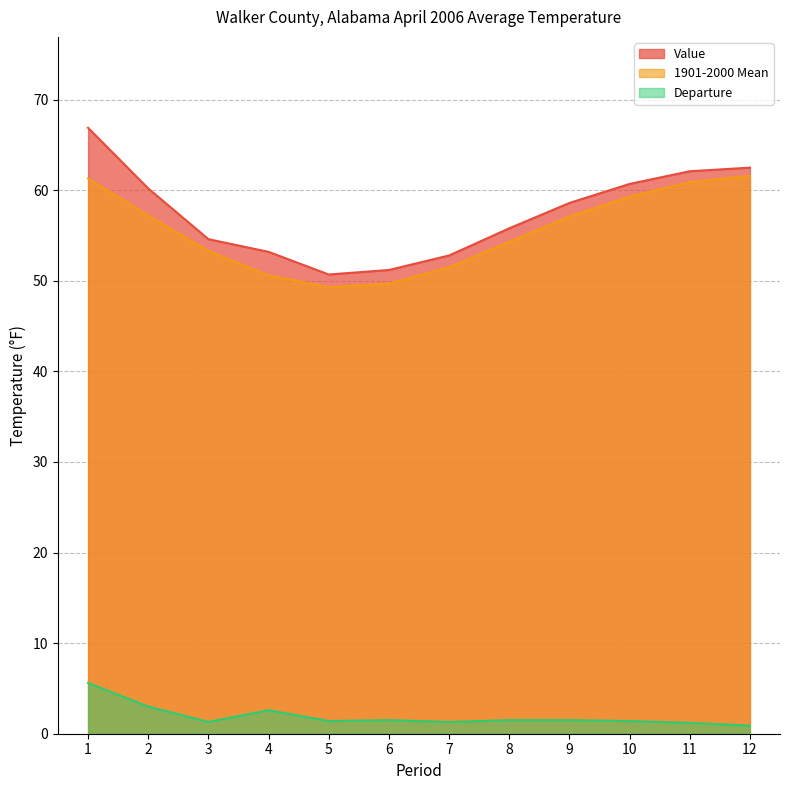

The value of 1901-2000 Mean at 3 is 53.3. True or false?

True